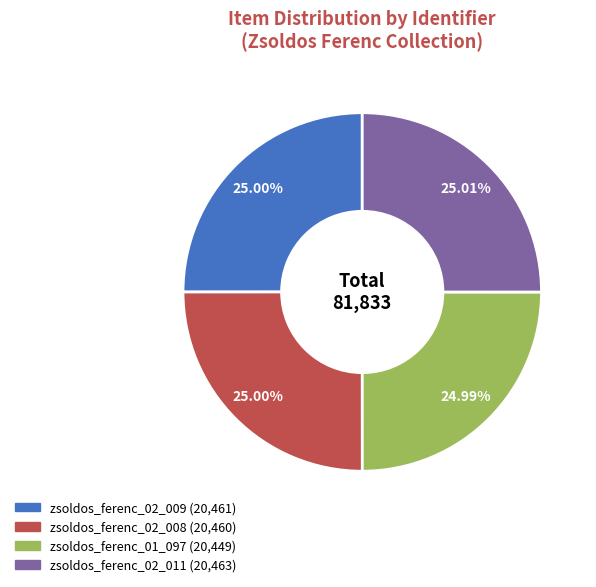

How many slices are in this pie chart?

4